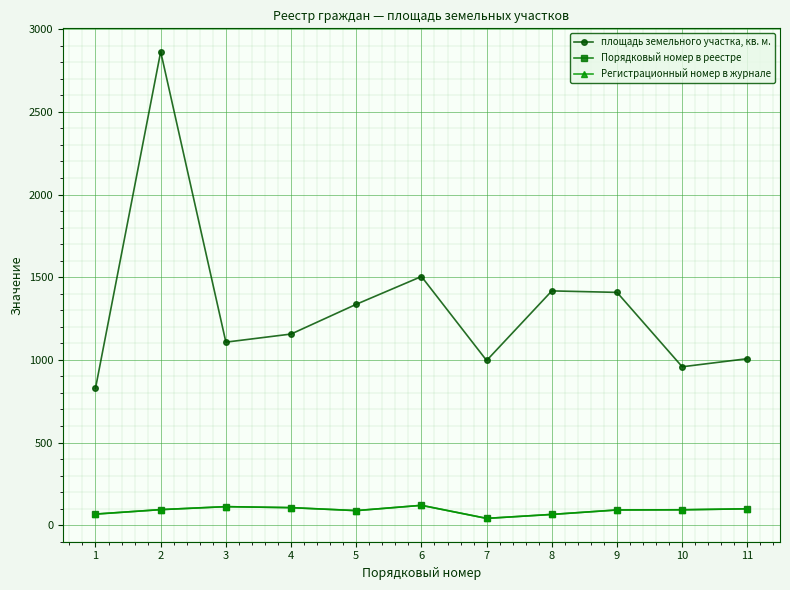

Where does the Регистрационный номер в журнале series first go above 93?

2